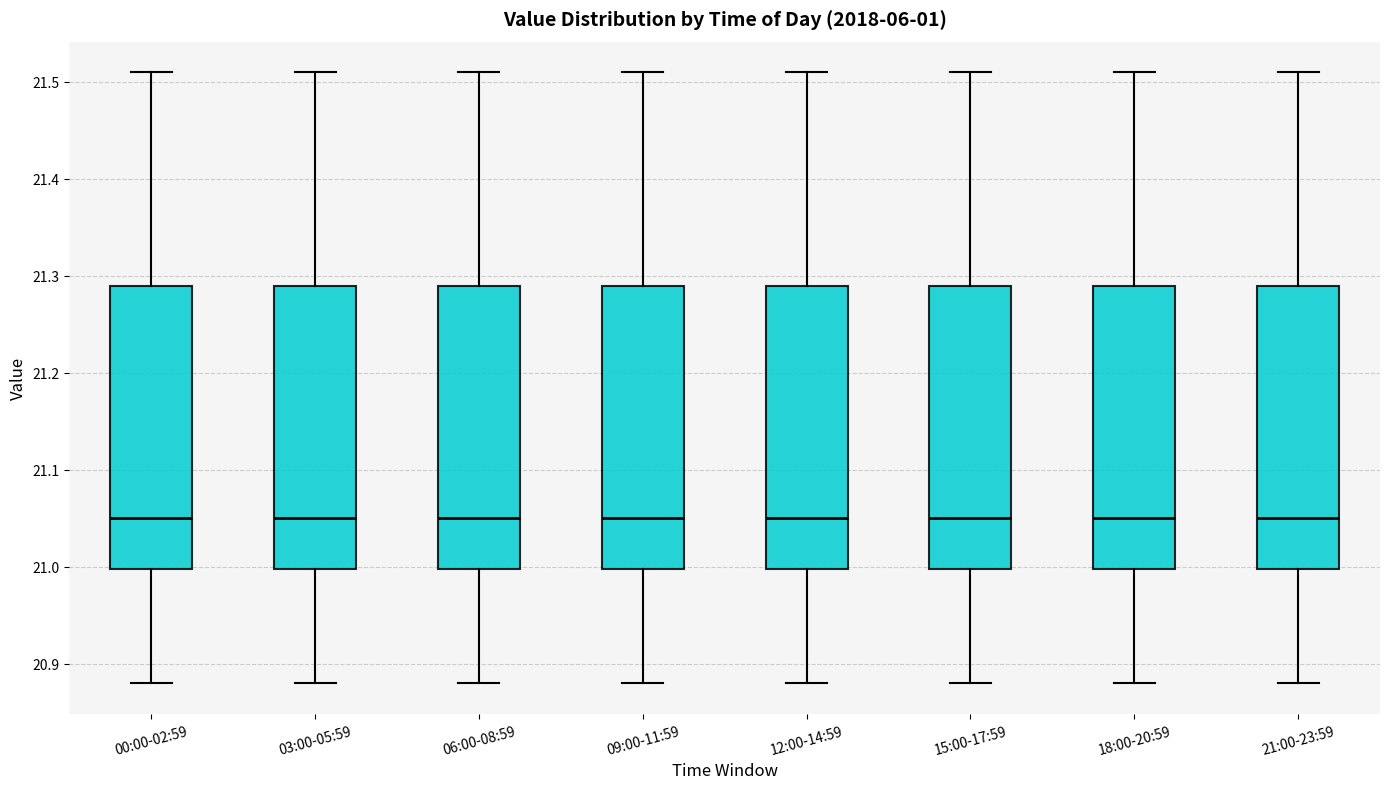

Reading left to right, read every box against the y-axis: the position of its median line, the range the box covers, and the ends of its whiskers. The values are not printed on the chart, so give them approximately, as read against the axis.

00:00-02:59: median 21.05, box 21.00 to 21.29, whiskers 20.88 to 21.51
03:00-05:59: median 21.05, box 21.00 to 21.29, whiskers 20.88 to 21.51
06:00-08:59: median 21.05, box 21.00 to 21.29, whiskers 20.88 to 21.51
09:00-11:59: median 21.05, box 21.00 to 21.29, whiskers 20.88 to 21.51
12:00-14:59: median 21.05, box 21.00 to 21.29, whiskers 20.88 to 21.51
15:00-17:59: median 21.05, box 21.00 to 21.29, whiskers 20.88 to 21.51
18:00-20:59: median 21.05, box 21.00 to 21.29, whiskers 20.88 to 21.51
21:00-23:59: median 21.05, box 21.00 to 21.29, whiskers 20.88 to 21.51